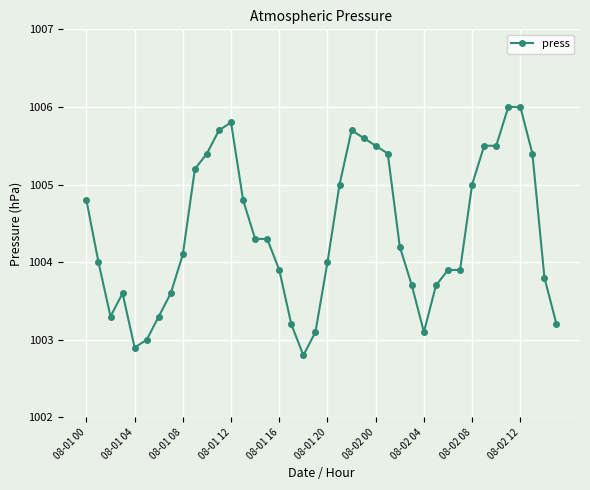

What is the average value?

1004.4